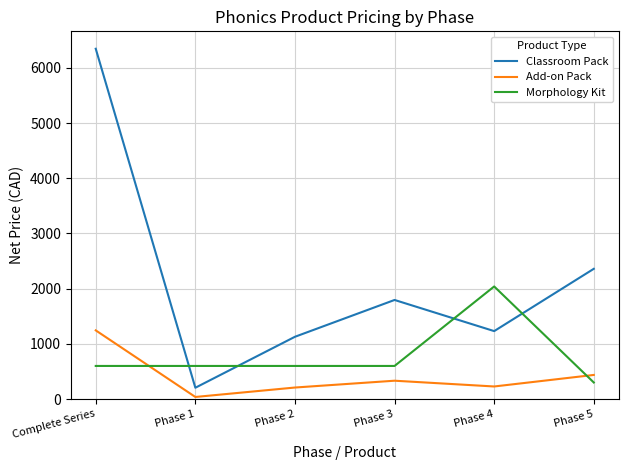

Does the chart display data point markers on the line(s)?

No